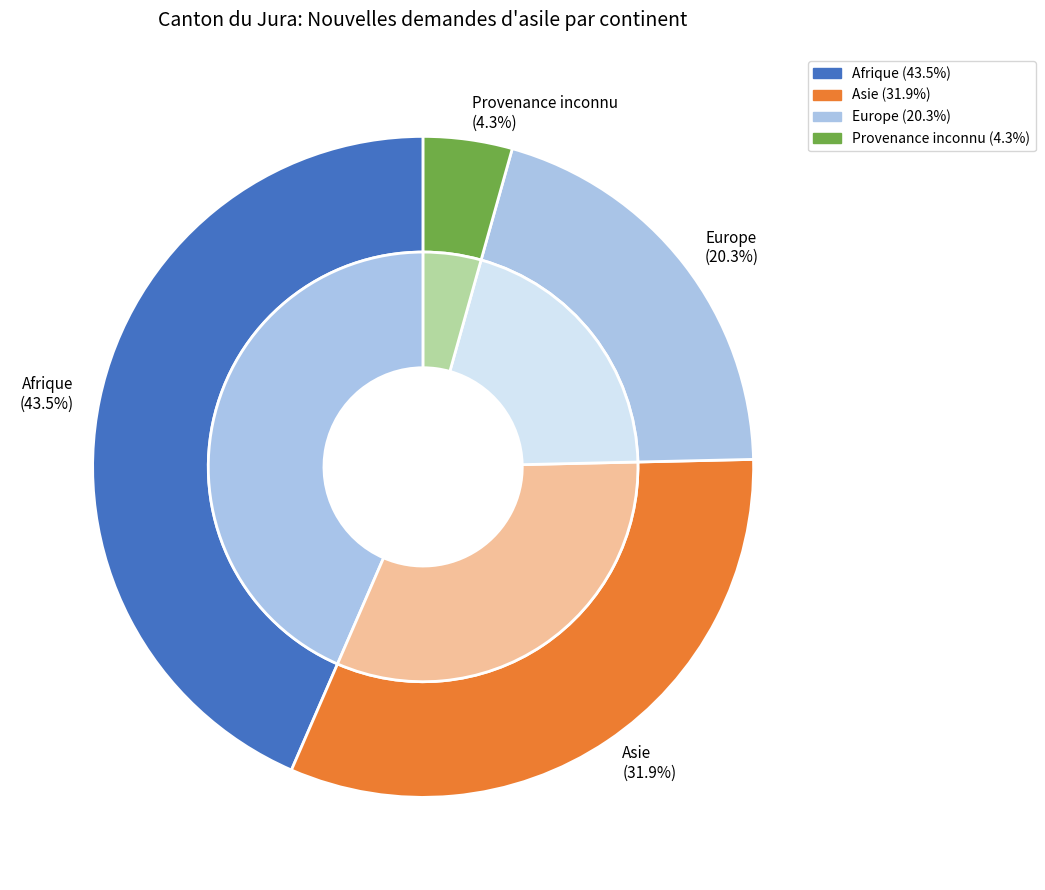

Which has a higher value, Asie or Provenance inconnu?

Asie